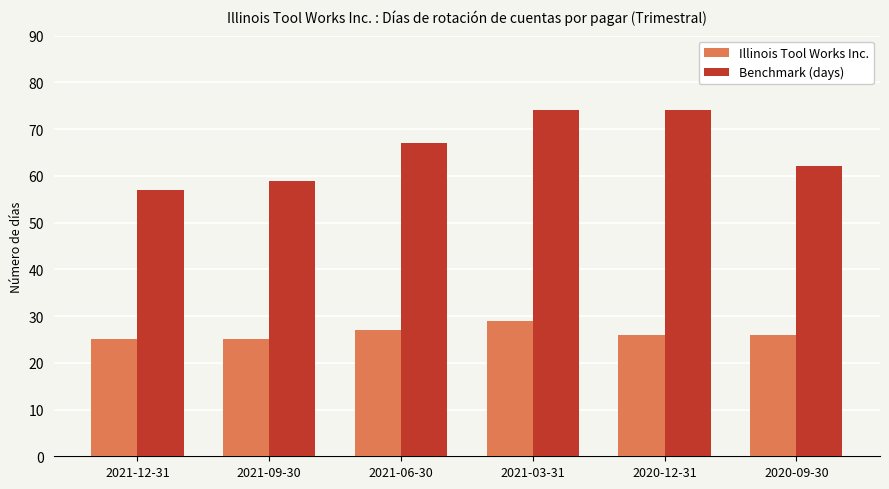

Count the number of categories in the chart.

6